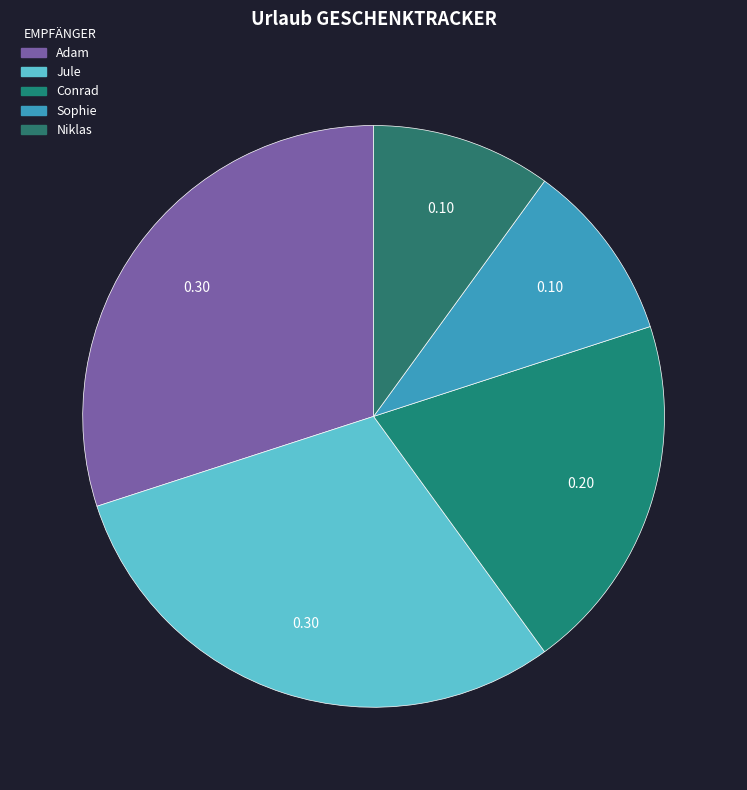

What percentage is NOT represented by Conrad?

80.0%